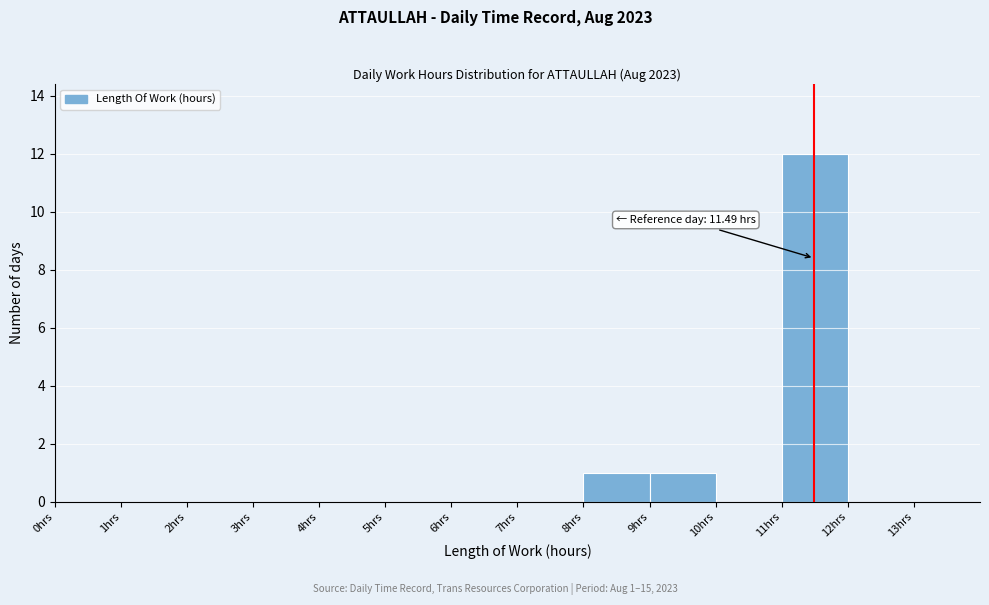

Which range on the x-axis has the tallest bar?

11 to 12